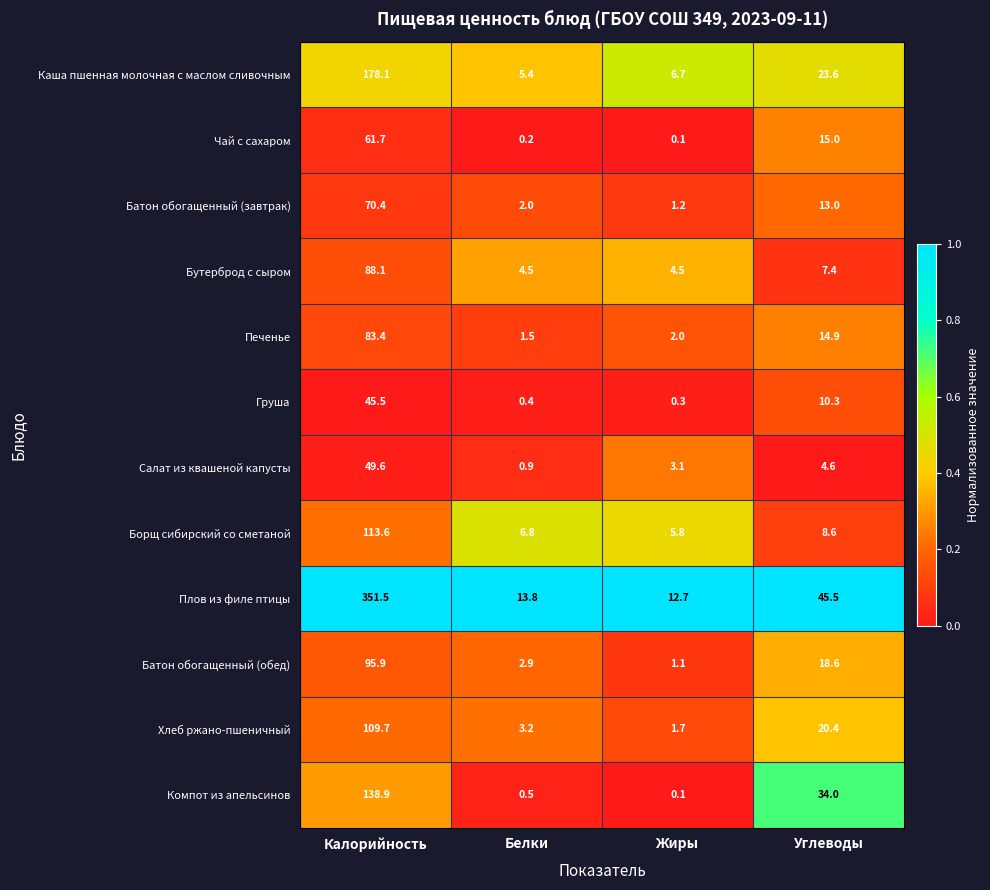

Rank the series at Углеводы from lowest to highest value.

Салат из квашеной капусты, Бутерброд с сыром, Борщ сибирский со сметаной, Груша, Батон обогащенный (завтрак), Печенье, Чай с сахаром, Батон обогащенный (обед), Хлеб ржано-пшеничный, Каша пшенная молочная с маслом сливочным, Компот из апельсинов, Плов из филе птицы